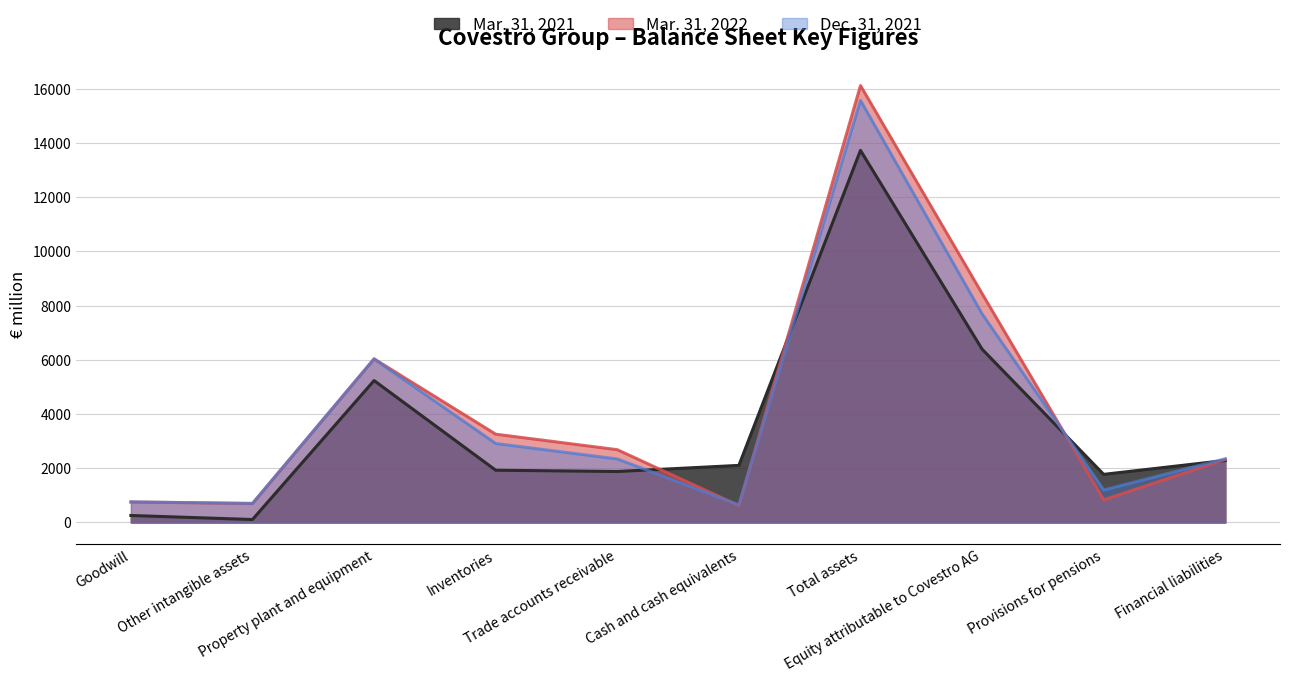

What is the maximum value shown in the chart?

16116